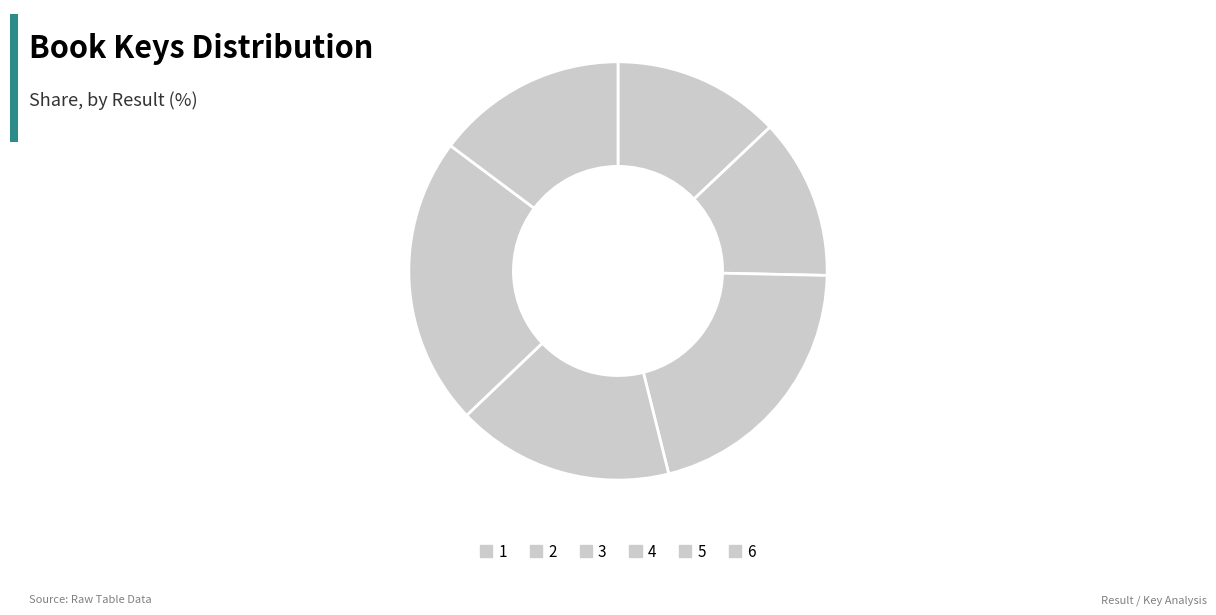

How many segments does this pie chart have?

6